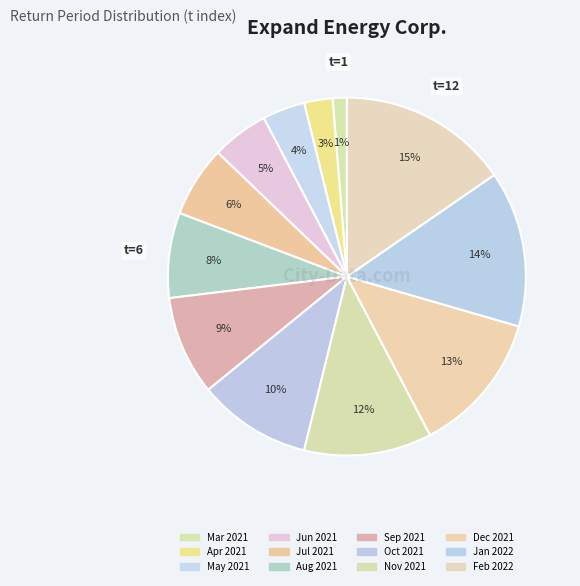

Which category has the smallest portion of the pie?

1